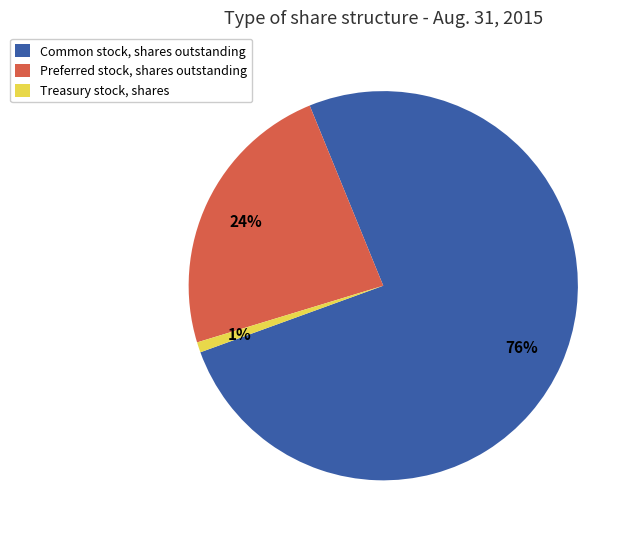

Rank the categories by value from highest to lowest.

Common stock, shares outstanding, Preferred stock, shares outstanding, Treasury stock, shares